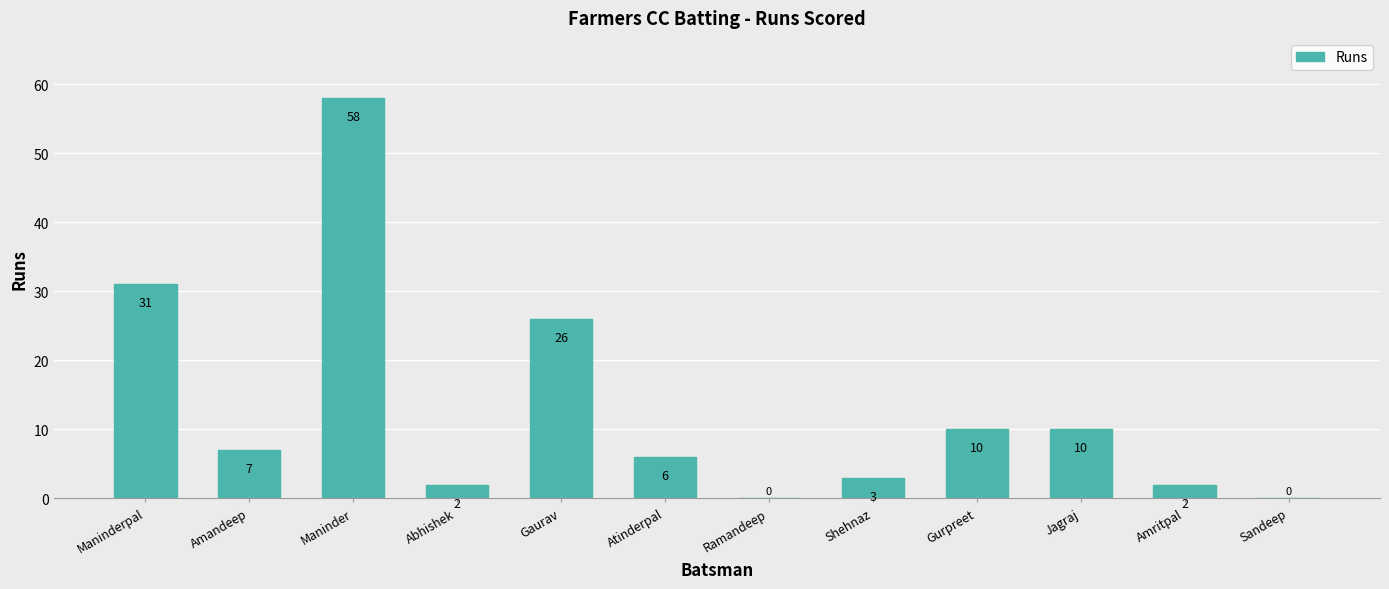

The value at Amandeep is 1. True or false?

False